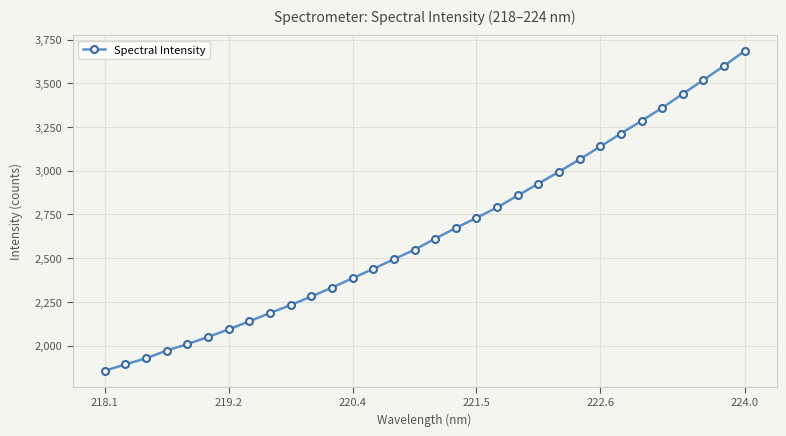

What is the difference between the maximum and second lowest values?

1792.6